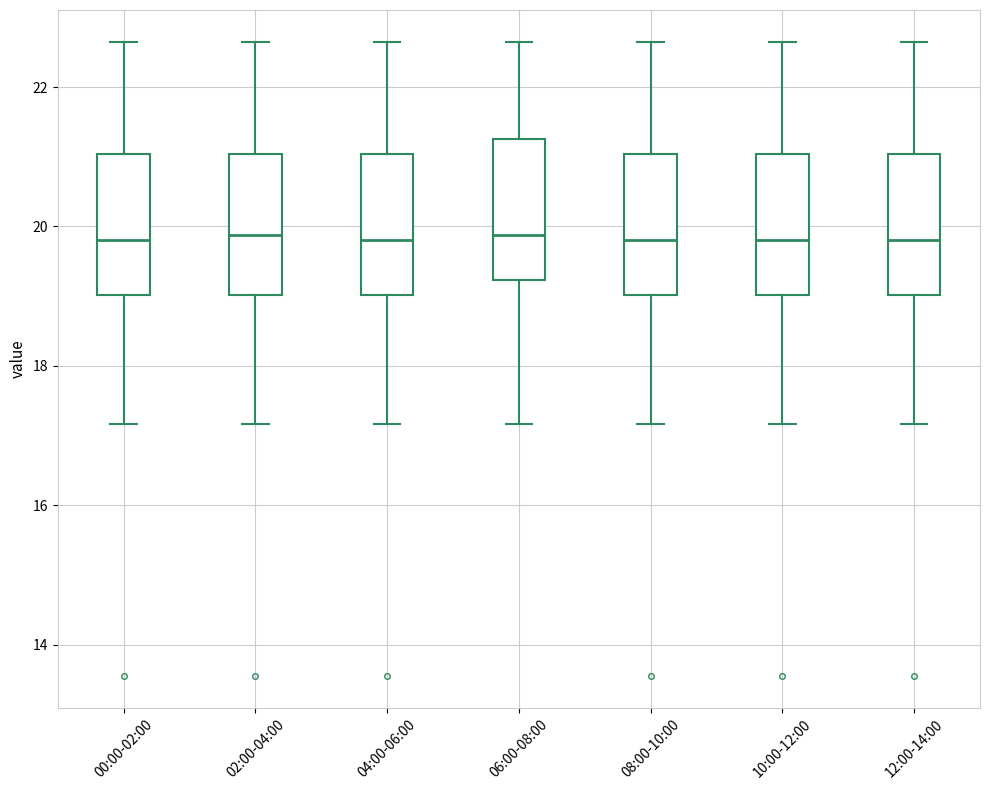

Reading left to right, transcribe this box plot: for each box, give where its median line is, the range the box spans, and where its two whiskers end, as read against the y-axis. The values are not printed on the chart, so give them approximately, as read against the axis.

00:00-02:00: median 19.8, box 19.0 to 21.0, whiskers 17.2 to 22.6
02:00-04:00: median 19.8, box 19.0 to 21.0, whiskers 17.2 to 22.6
04:00-06:00: median 19.8, box 19.0 to 21.0, whiskers 17.2 to 22.6
06:00-08:00: median 19.8, box 19.2 to 21.2, whiskers 17.2 to 22.6
08:00-10:00: median 19.8, box 19.0 to 21.0, whiskers 17.2 to 22.6
10:00-12:00: median 19.8, box 19.0 to 21.0, whiskers 17.2 to 22.6
12:00-14:00: median 19.8, box 19.0 to 21.0, whiskers 17.2 to 22.6